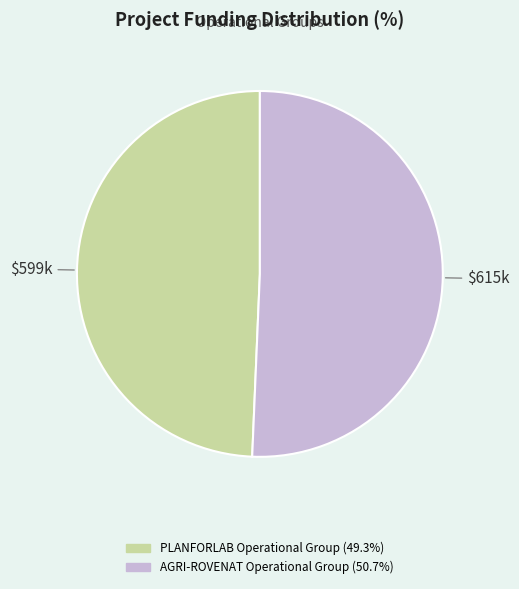

Which slice is the largest?

AGRI-ROVENAT Operational Group